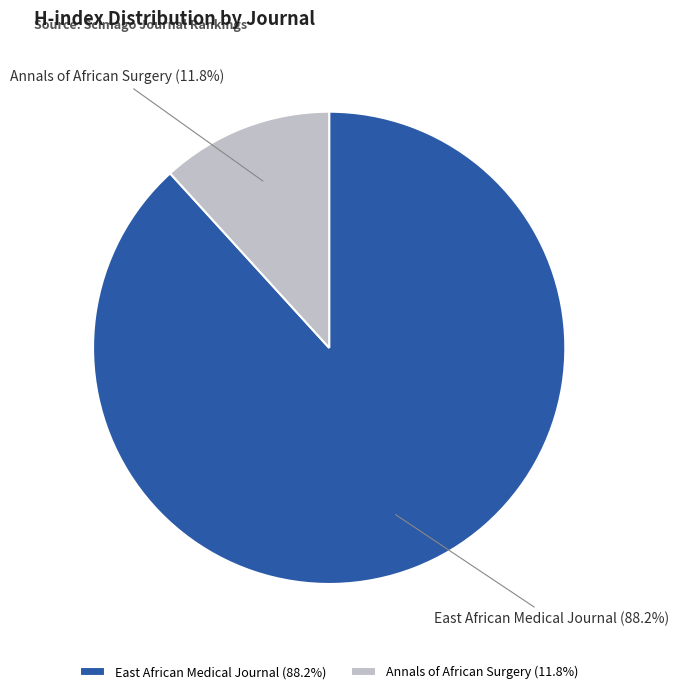

To the nearest percent, what is the difference between the largest and smallest slice percentages?

76%